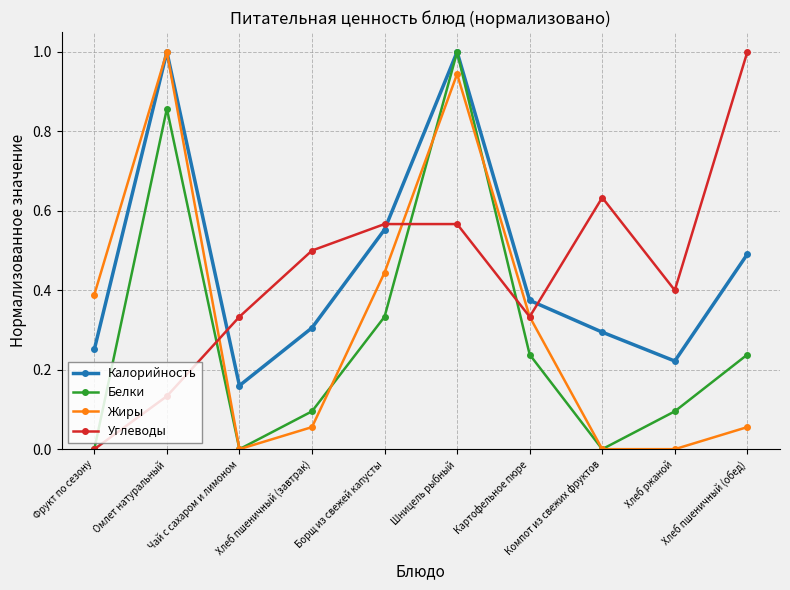

What are all the series names shown in the legend?

Калорийность, Белки, Жиры, Углеводы